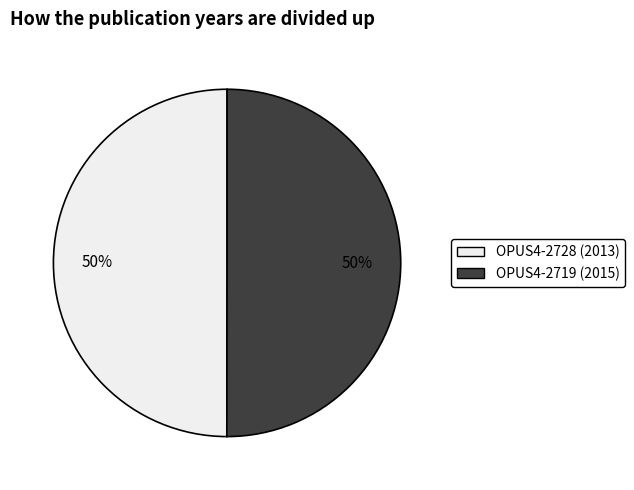

How many segments does this pie chart have?

2